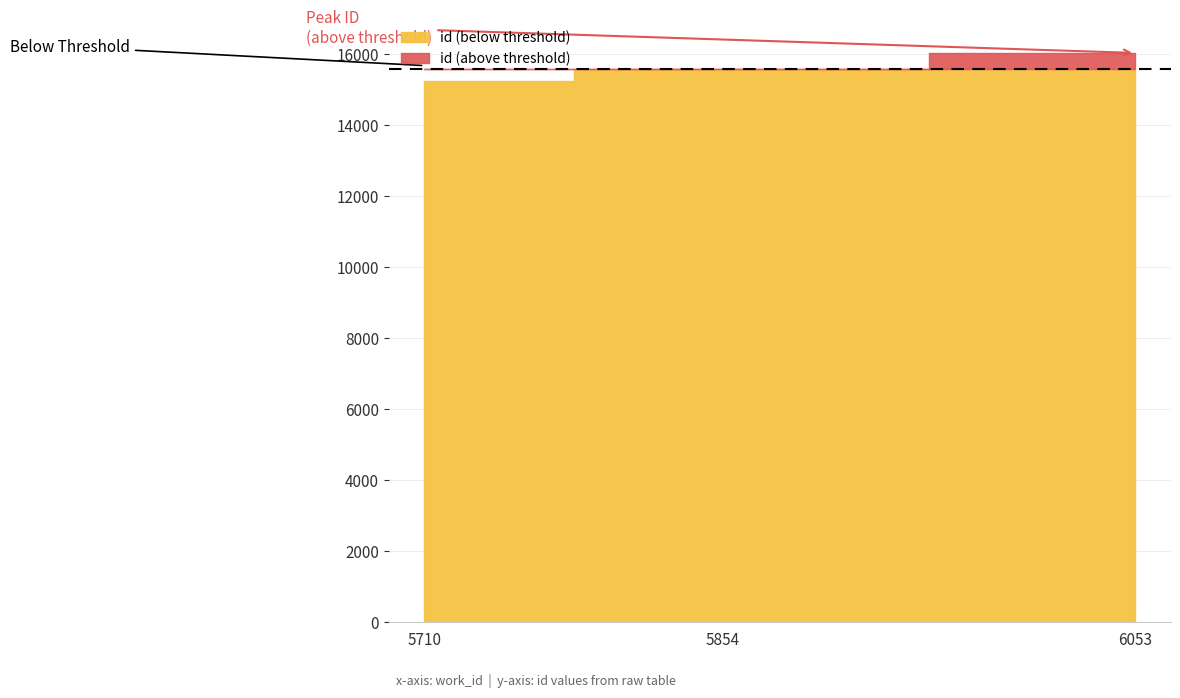

The value at 5710 is 15238. True or false?

True